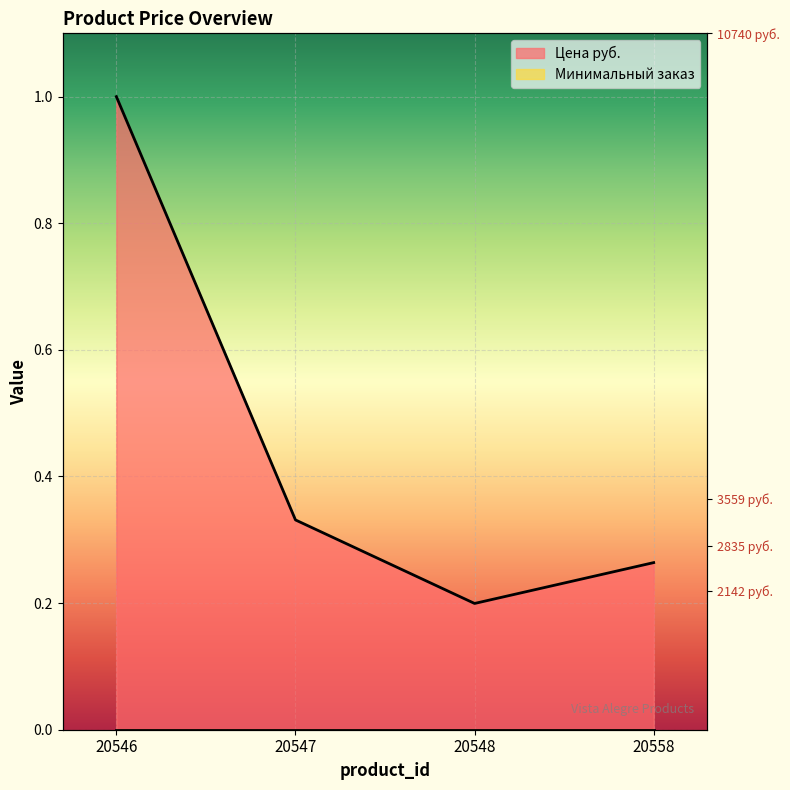

True or false: the data has more than 1 interior local peaks.

False